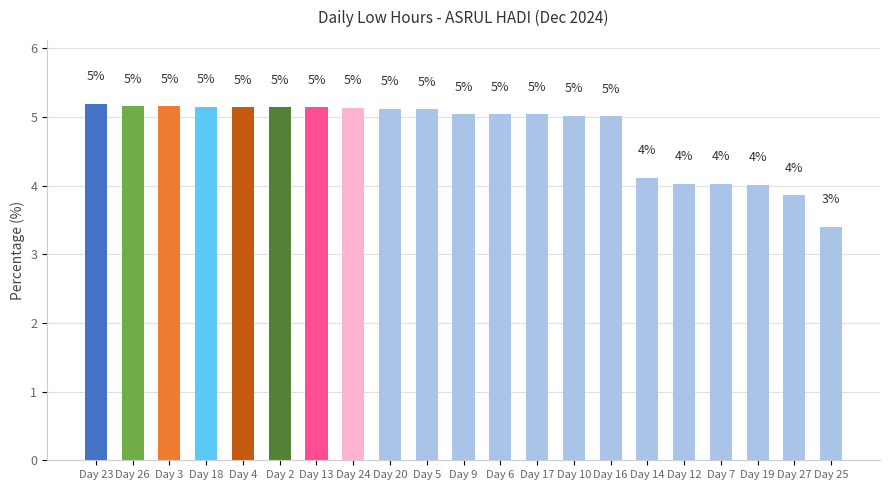

The value at Day 25 is 3.4. True or false?

True